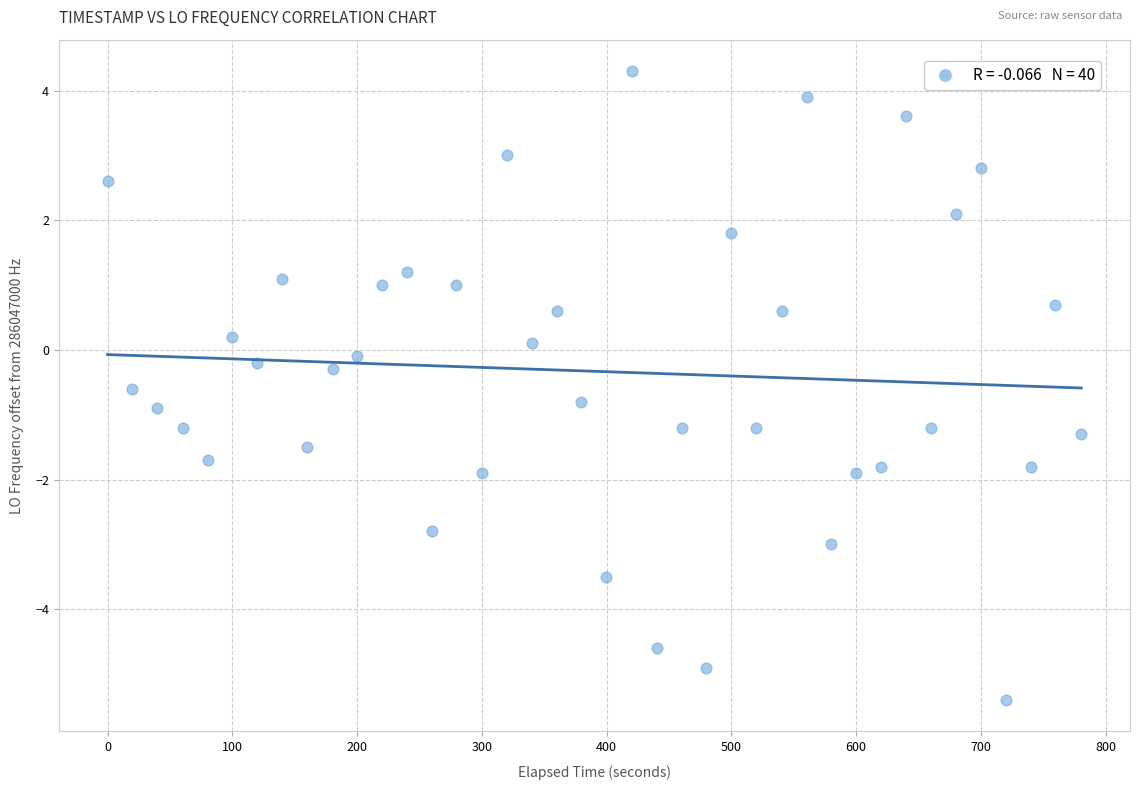

What is the range of X values (max minus min)?

780.6